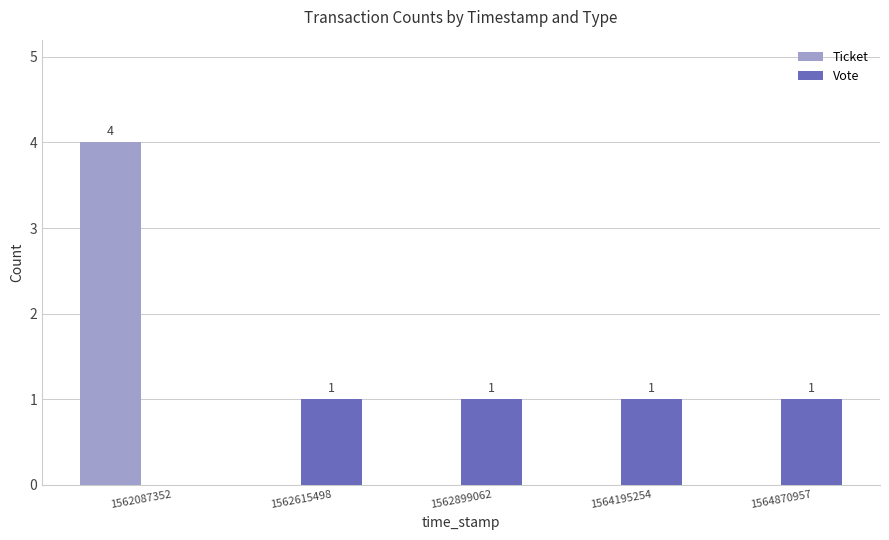

What is the average value of the Vote series?

1